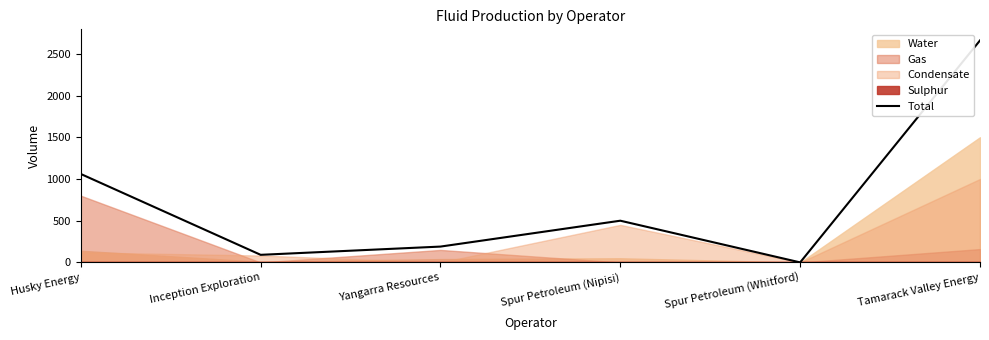

Which label corresponds to the smallest value in the chart?

Spur Petroleum (Whitford)